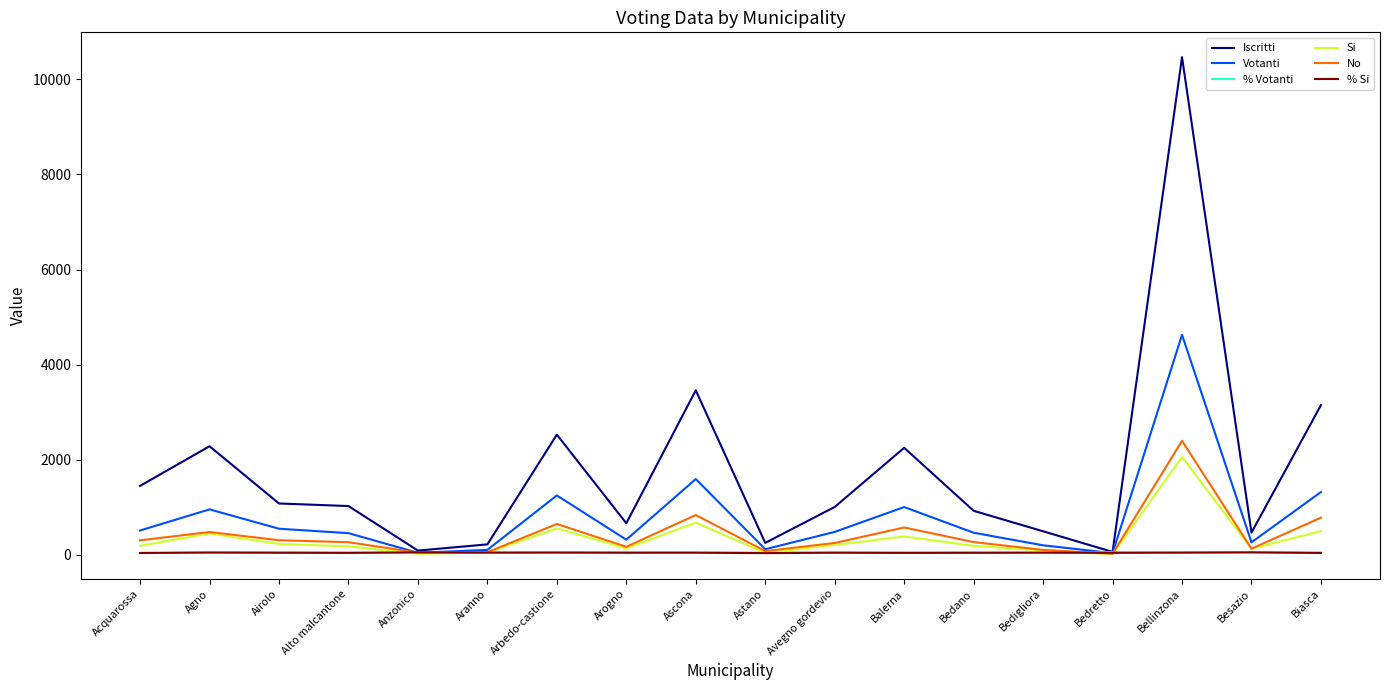

How many lines are shown in the chart?

6